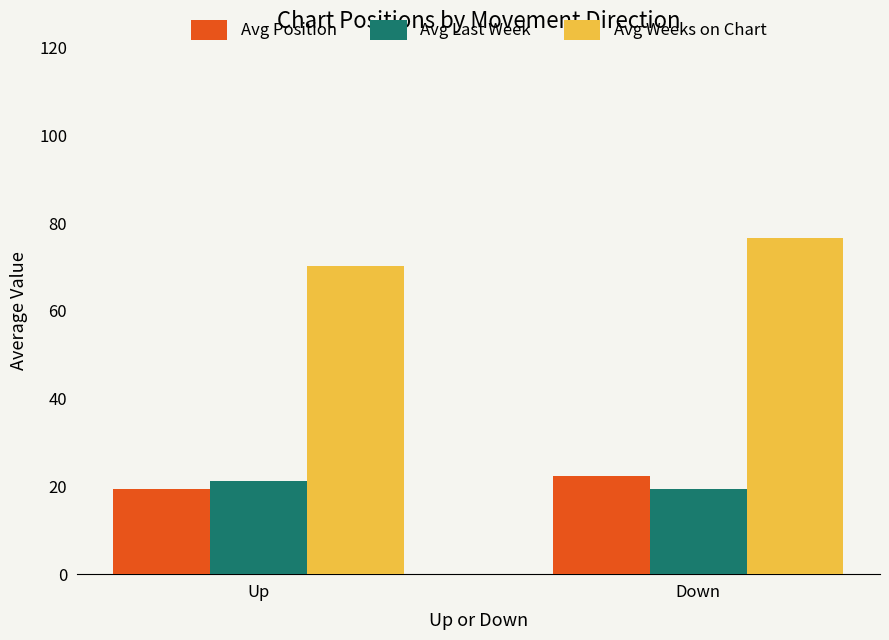

At how many categories does at least one series exceed 65?

2